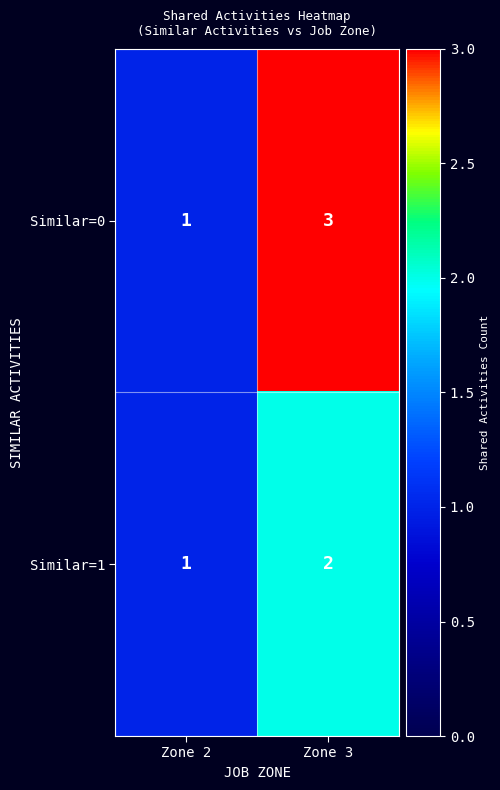

What is the sum of the Similar=0 values at Zone 3 and Zone 2?

4